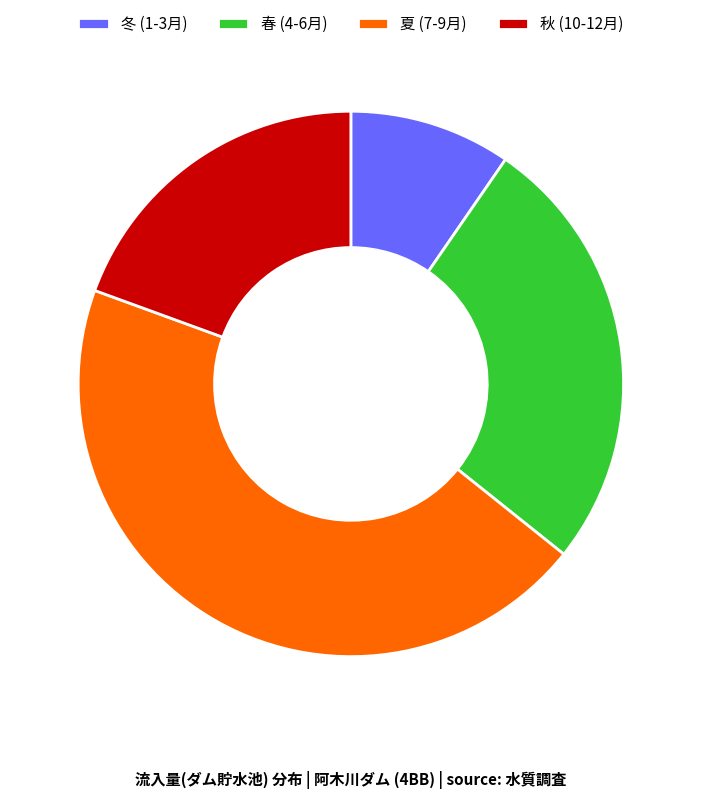

Is there a majority slice in this chart?

No